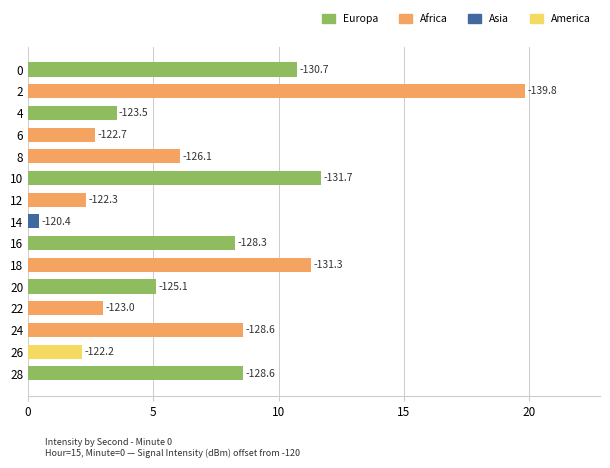

Does the chart contain any negative values?

No